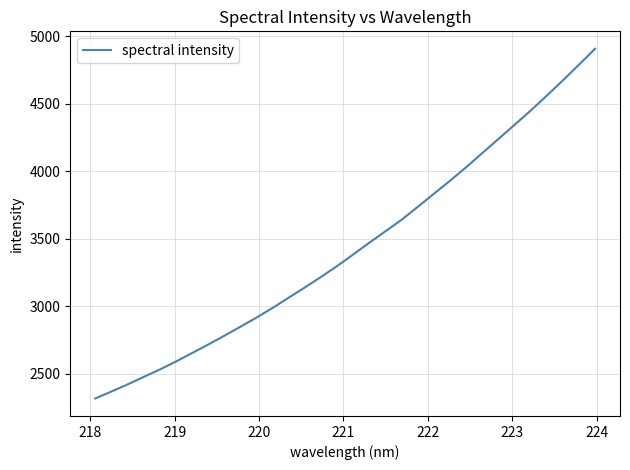

What is the difference between the maximum and minimum values?

2589.7